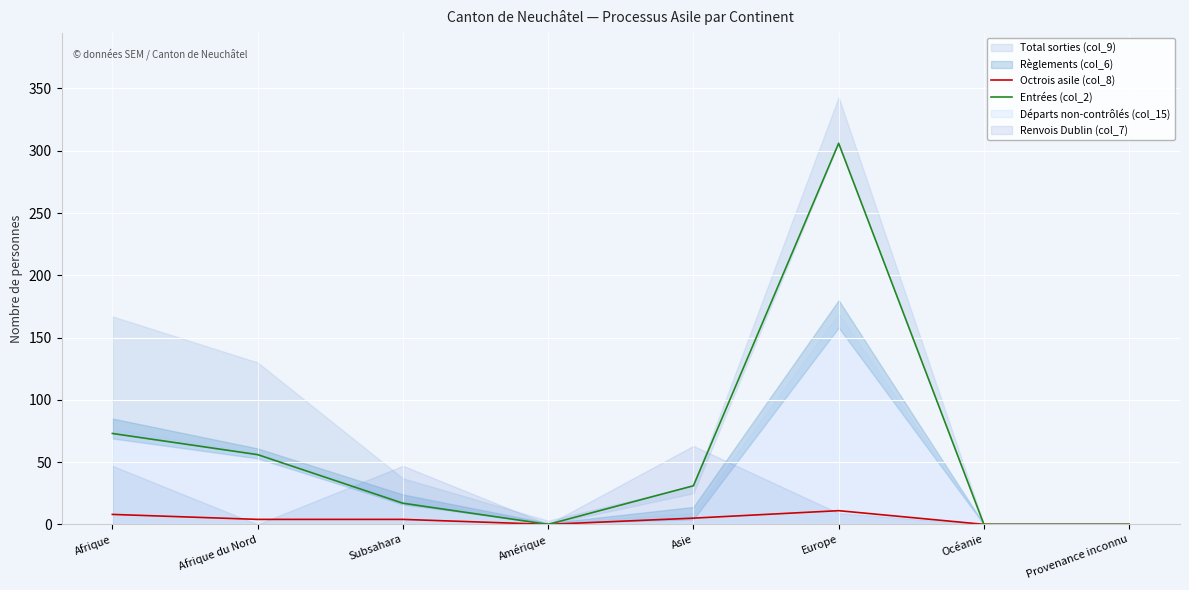

At which label does Octrois asile (col_8) first exceed 4?

Afrique